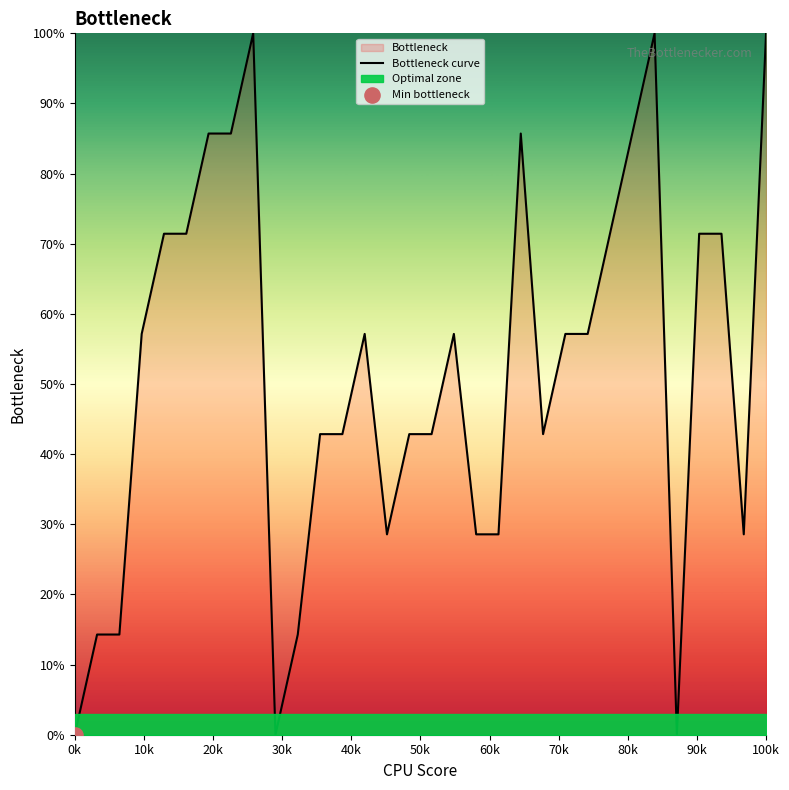

What is the highest value of the Bottleneck curve series?

100.0